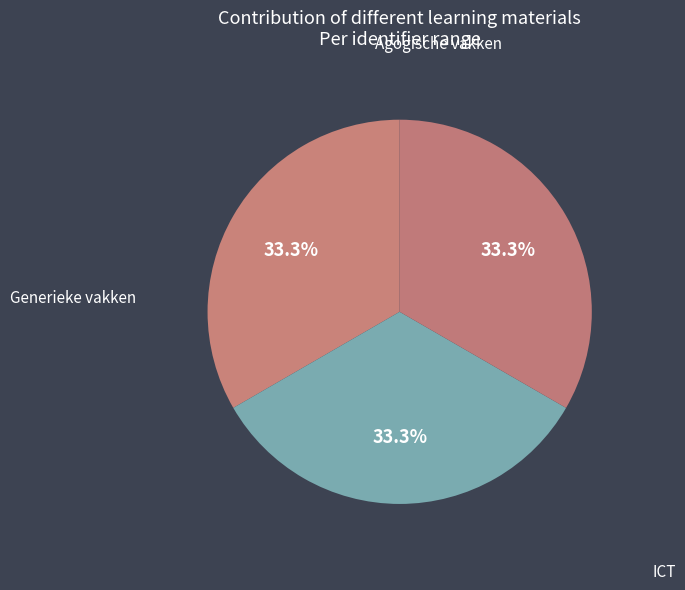

Is it true that Agogische vakken is 20% of the pie?

False